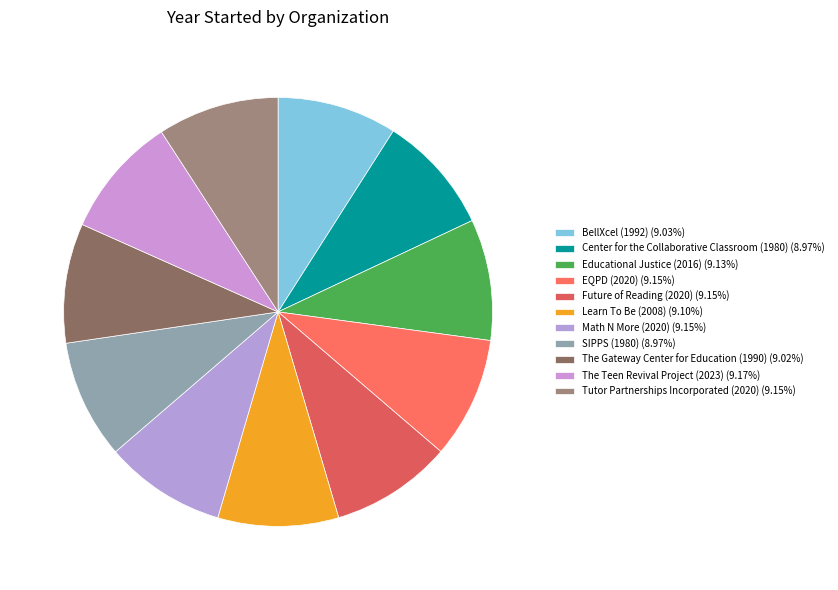

Is there any slice that represents more than half of the pie?

No